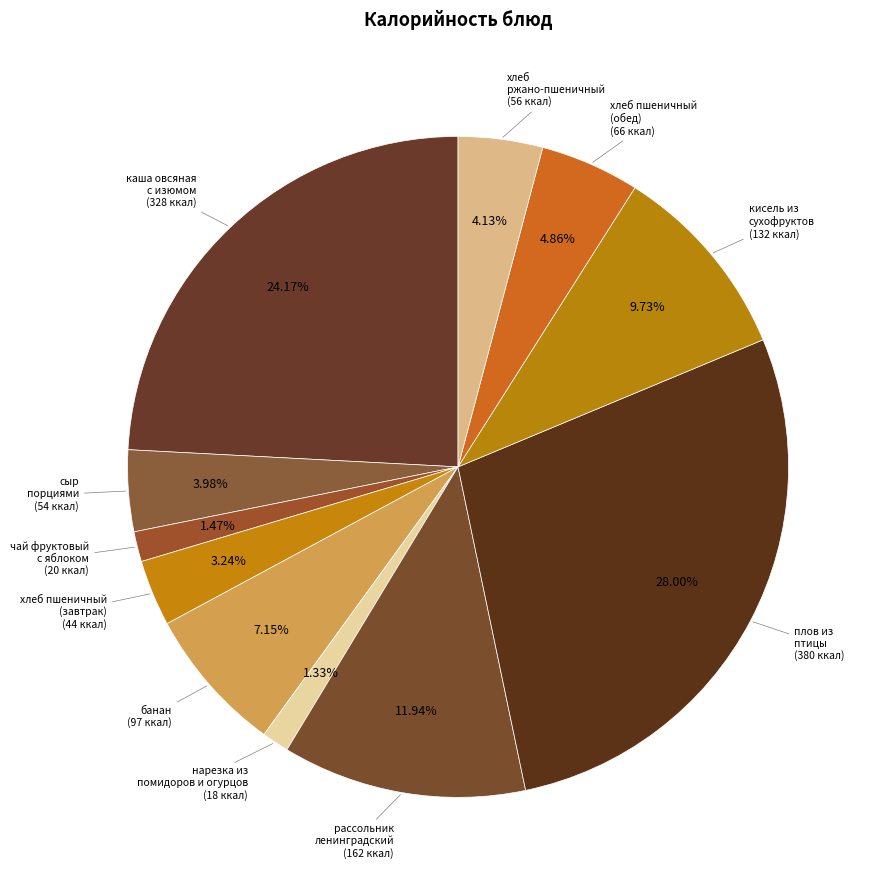

Count the number of slices in the pie.

11